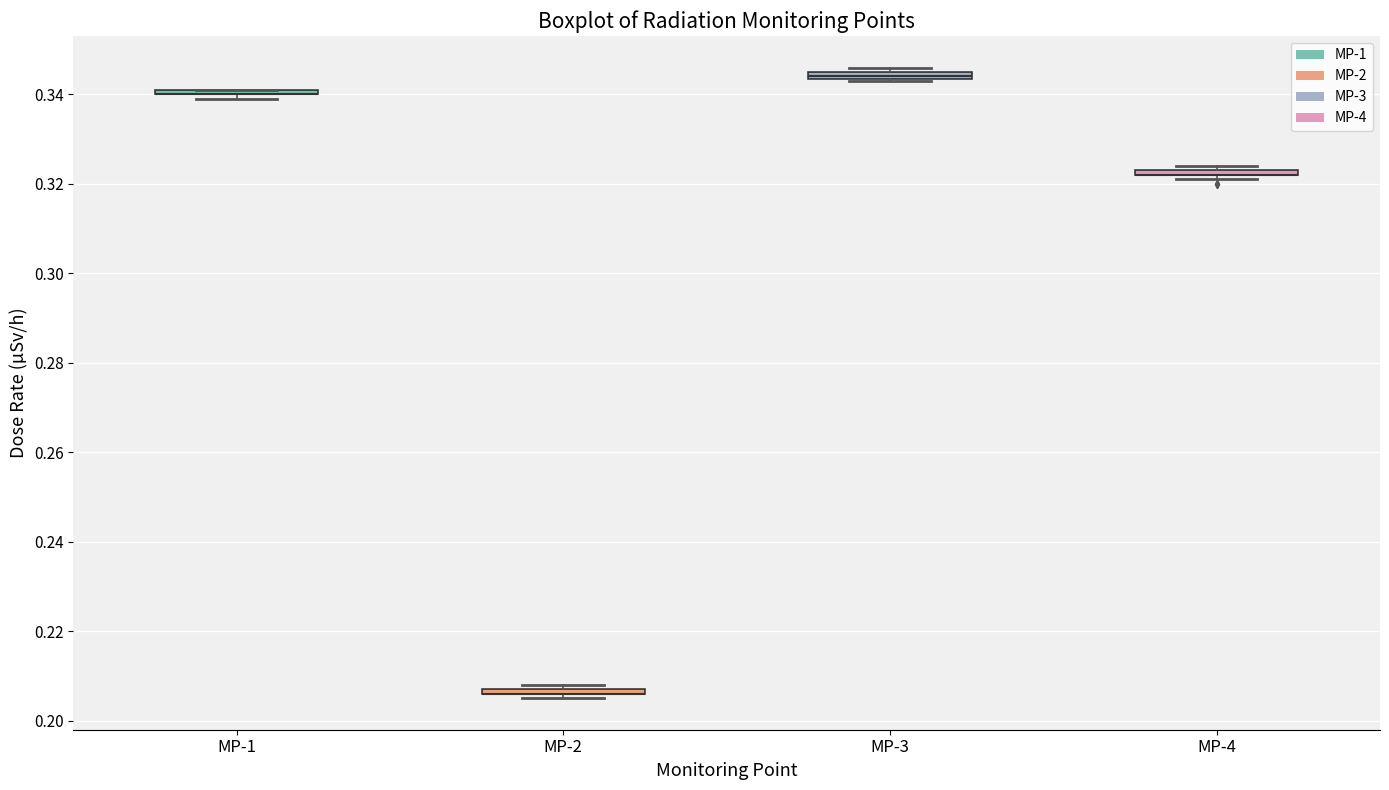

Where is the upper edge of the box for MP-4 on the y-axis? The values are not printed on the chart, so give them approximately, as read against the axis.

0.324